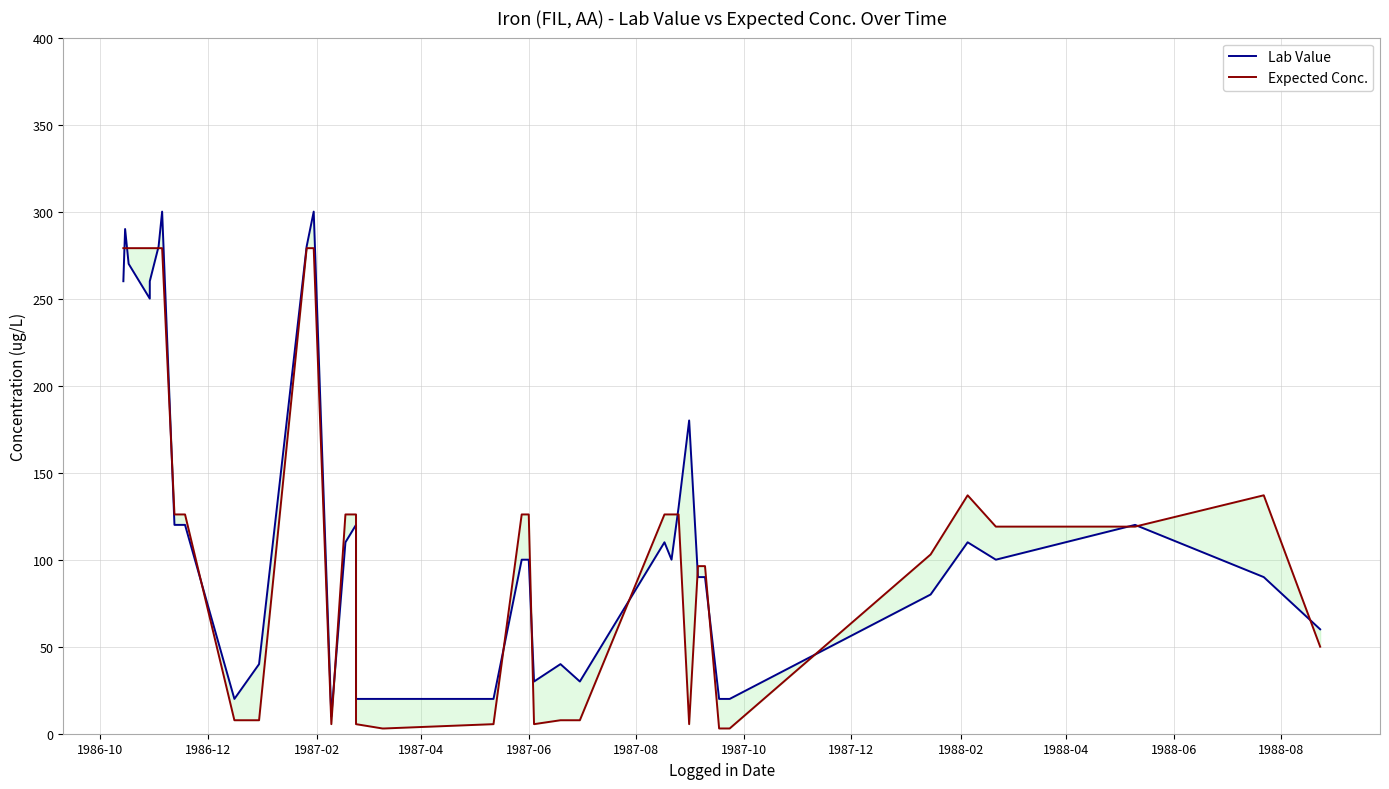

What position from the left is 1988-06?

11